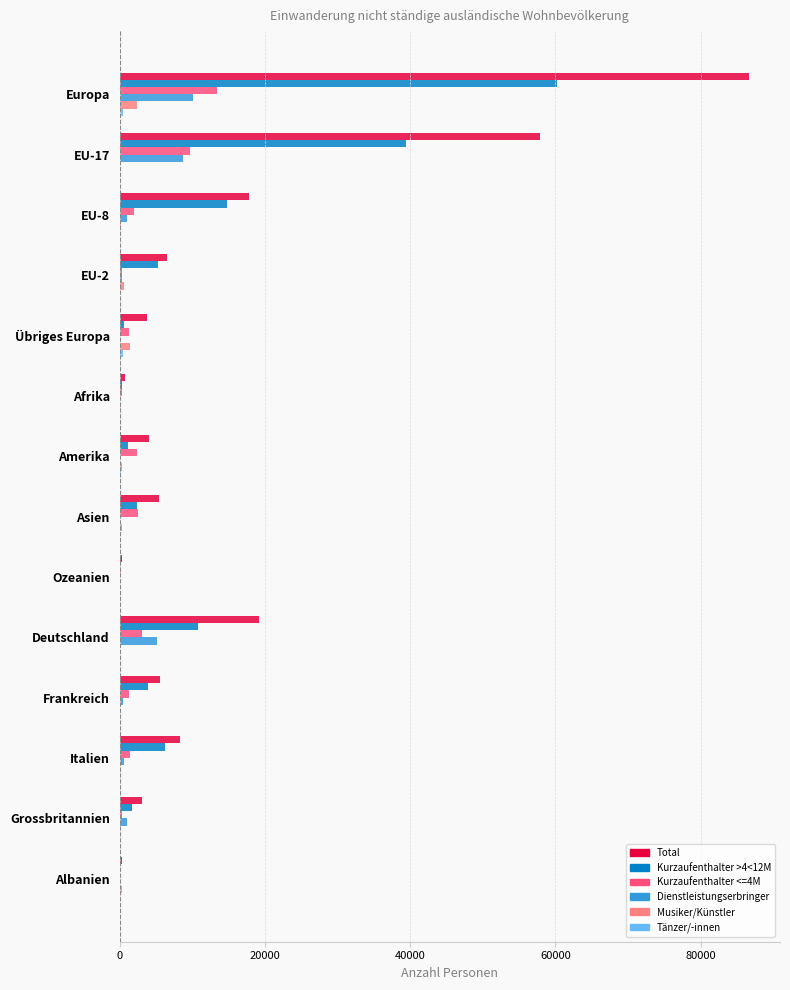

Which series has the largest total across all categories?

Total